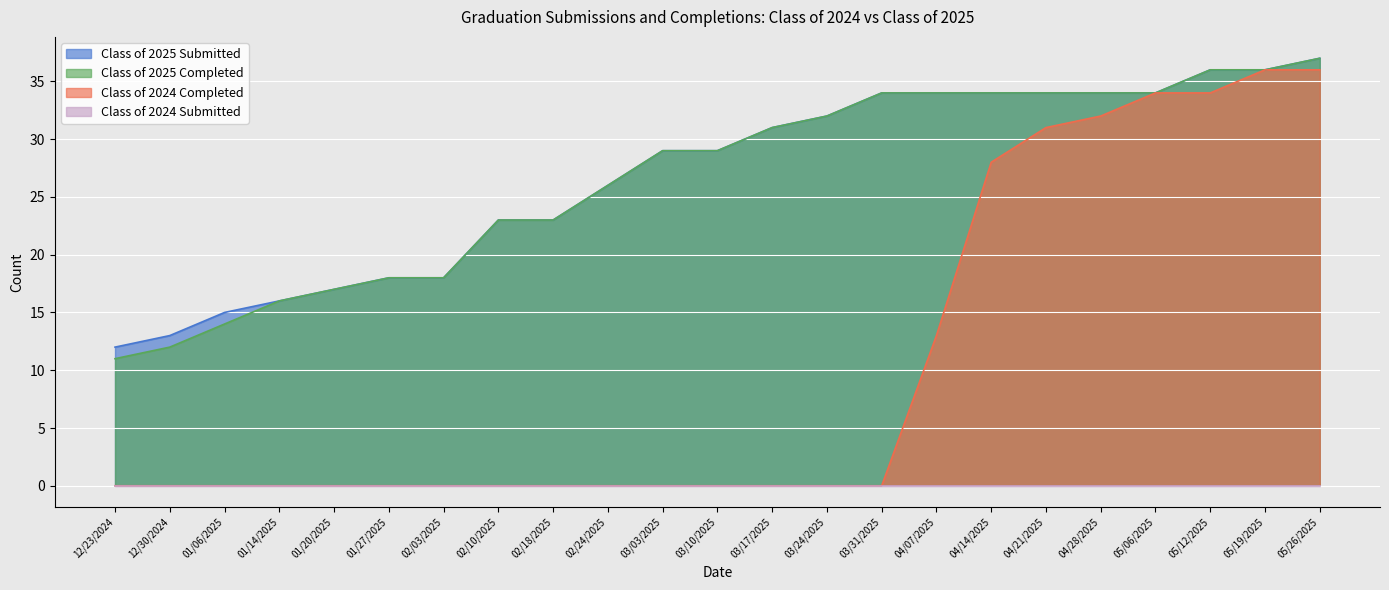

What value does the Class of 2025 Completed series have at 05/06/2025?

34